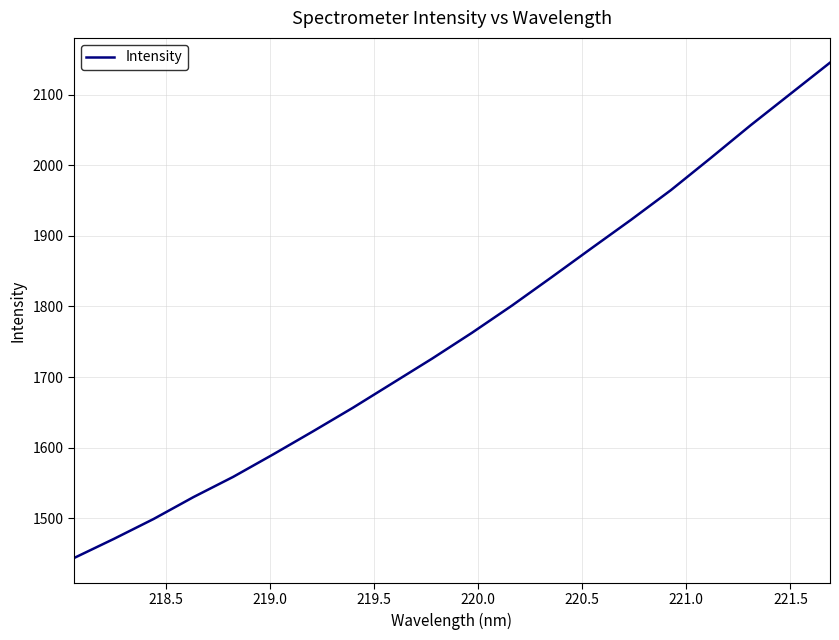

What is the greatest value displayed?

2145.8